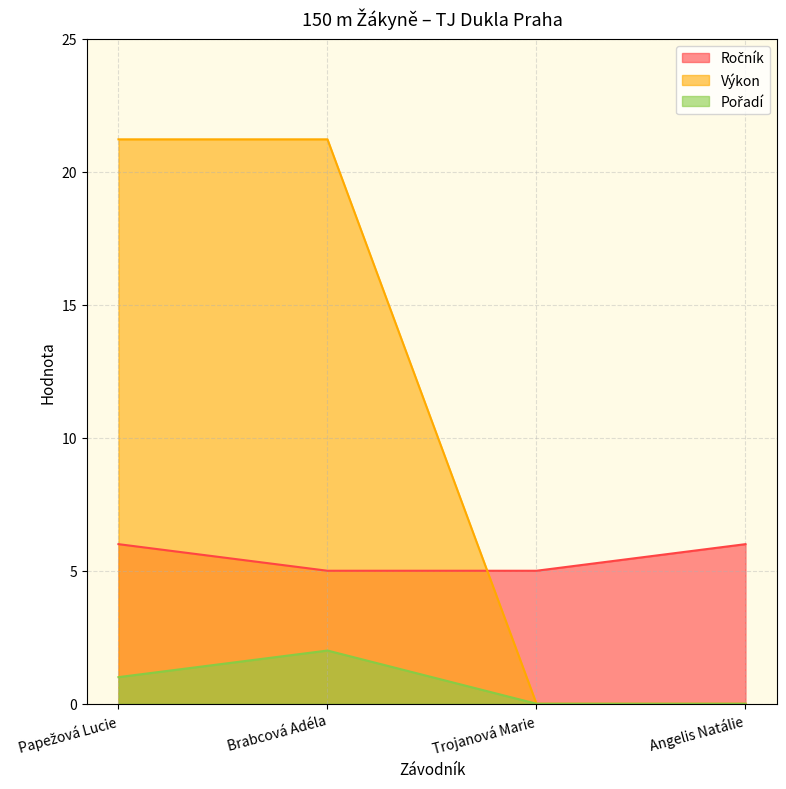

What is the label of the 2nd point from the right?

Trojanová Marie